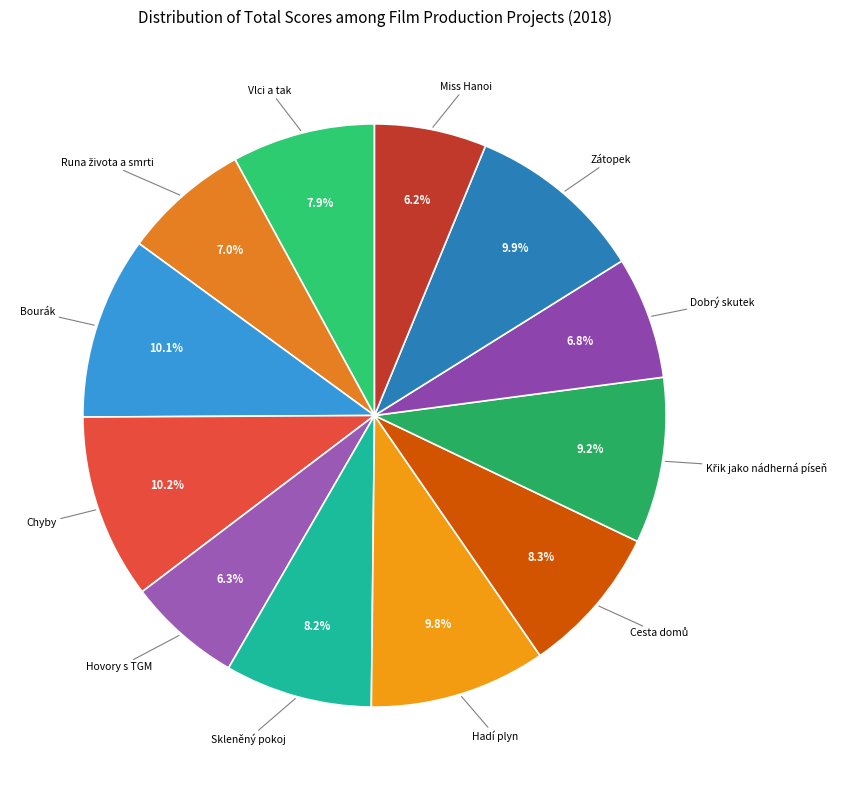

Does Chyby account for over 50% of the chart?

No